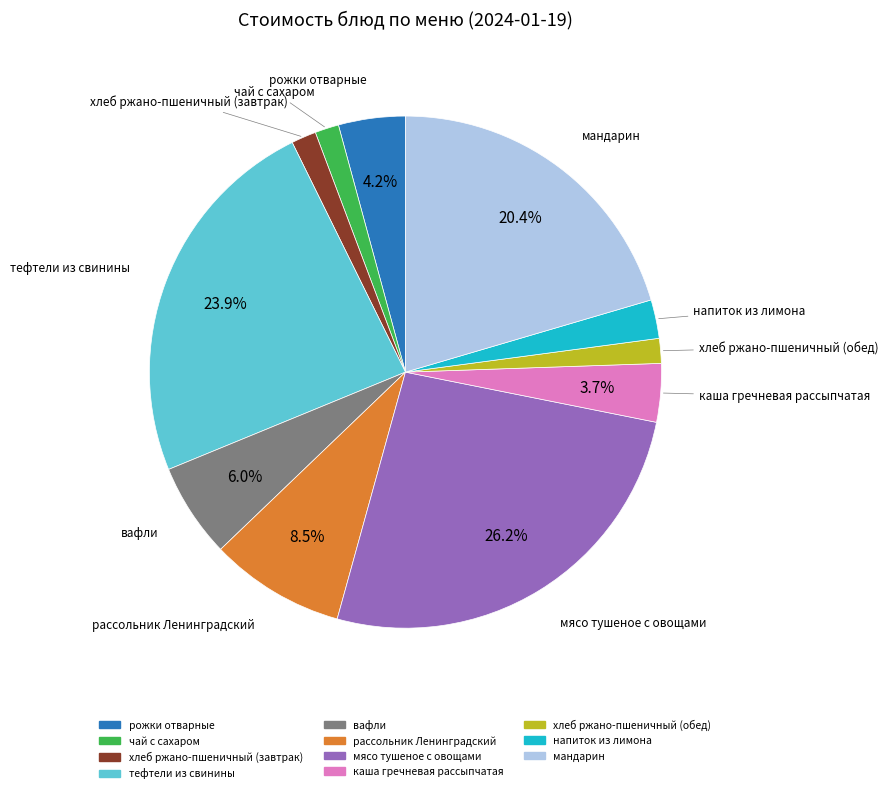

Count the number of slices in the pie.

11